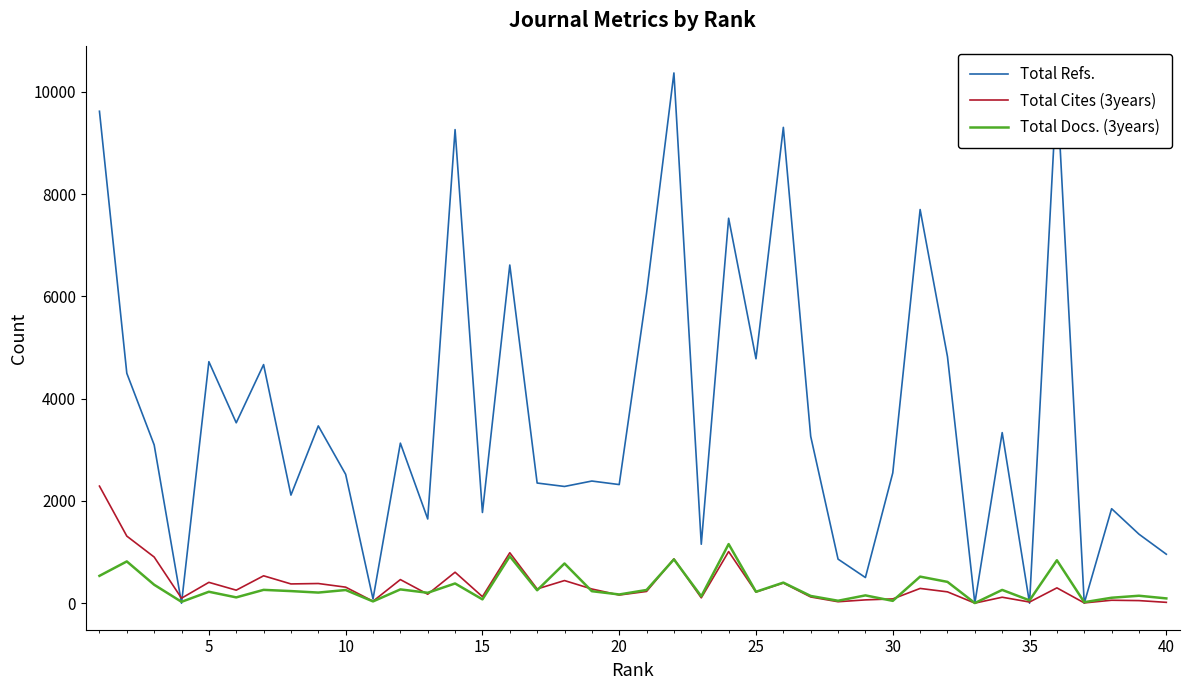

Which series has the largest total across all categories?

Total Refs.